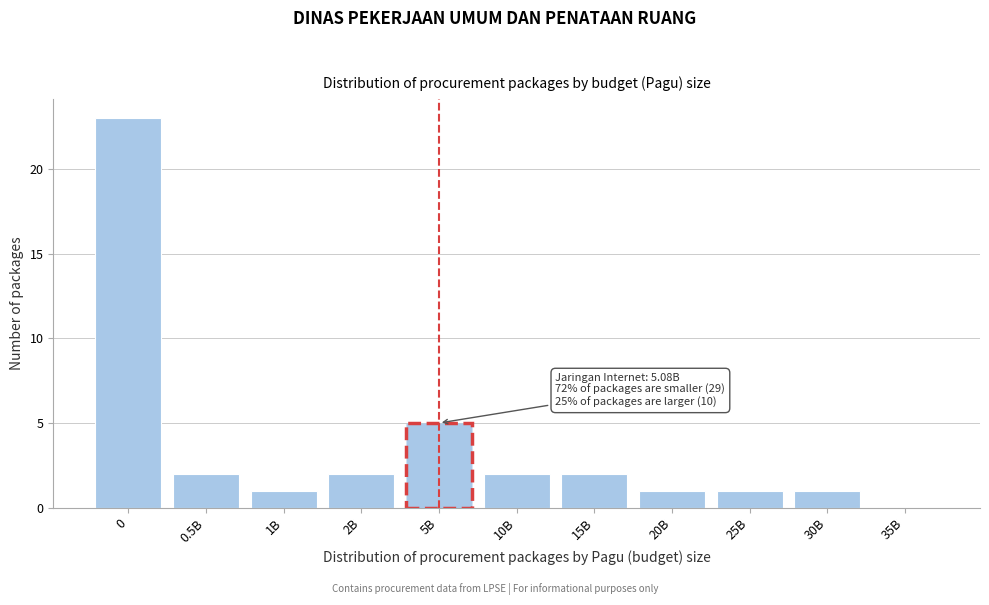

Reading left to right, transcribe all the data shown in this chart.

0=23	0.5B=2	1B=1	2B=2	5B=5	10B=2	15B=2	20B=1	25B=1	30B=1	35B=0